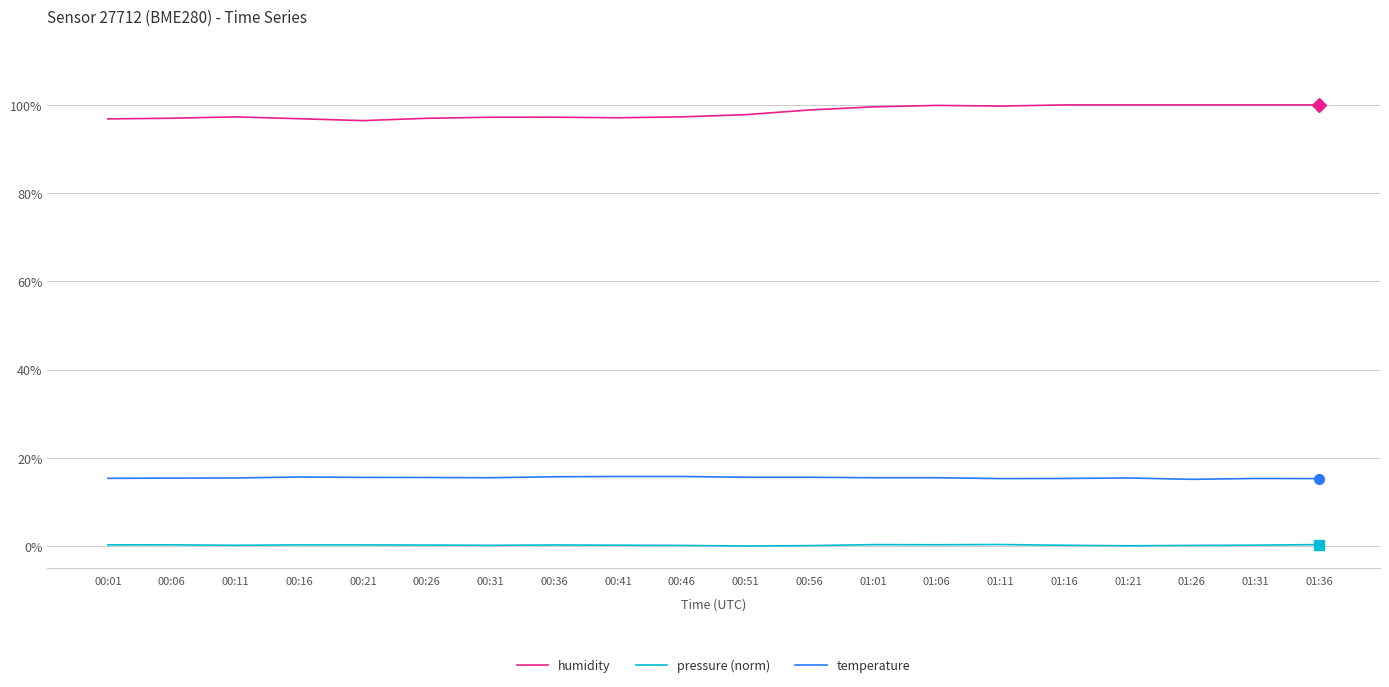

Is the value of temperature at 00:11 greater than the value of humidity at 01:11?

No